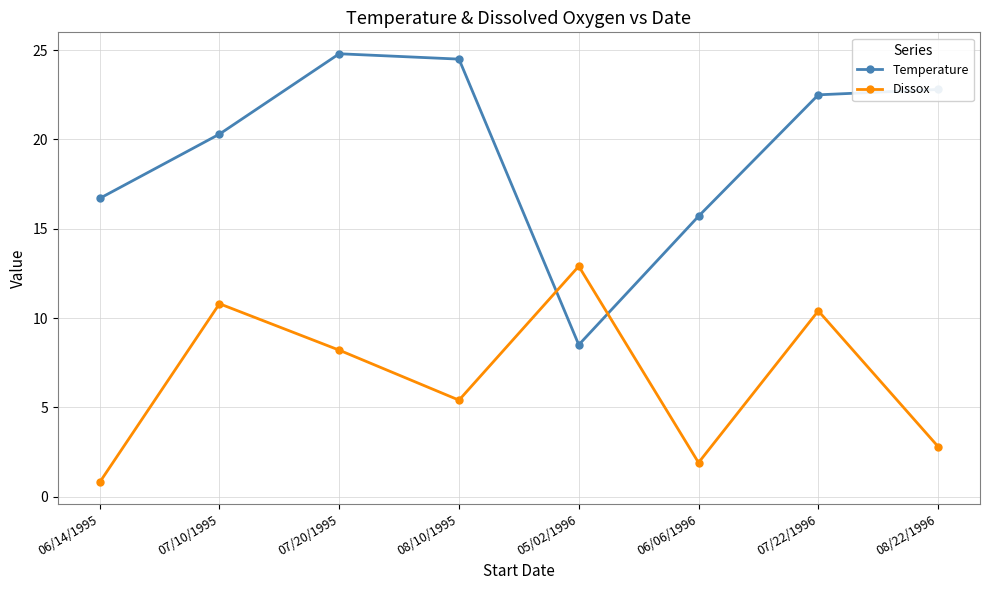

What is the minimum value shown in the chart?

0.8